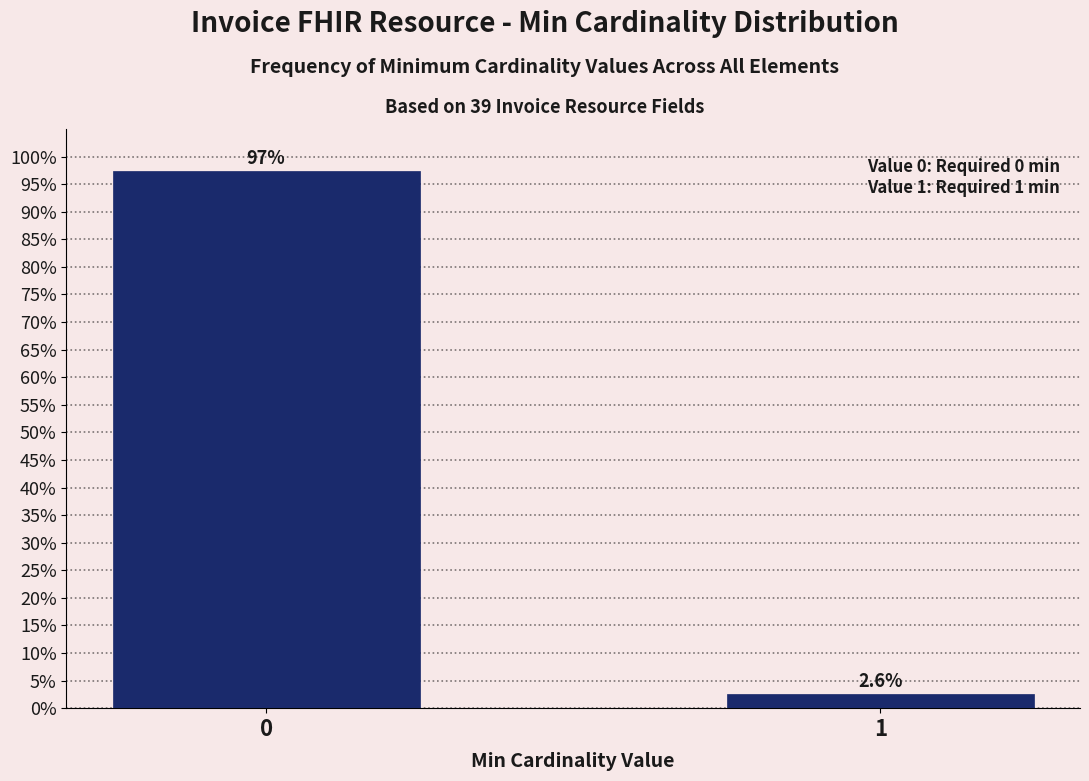

Reading right to left, what are all the values shown in this chart?

2.6	97.4